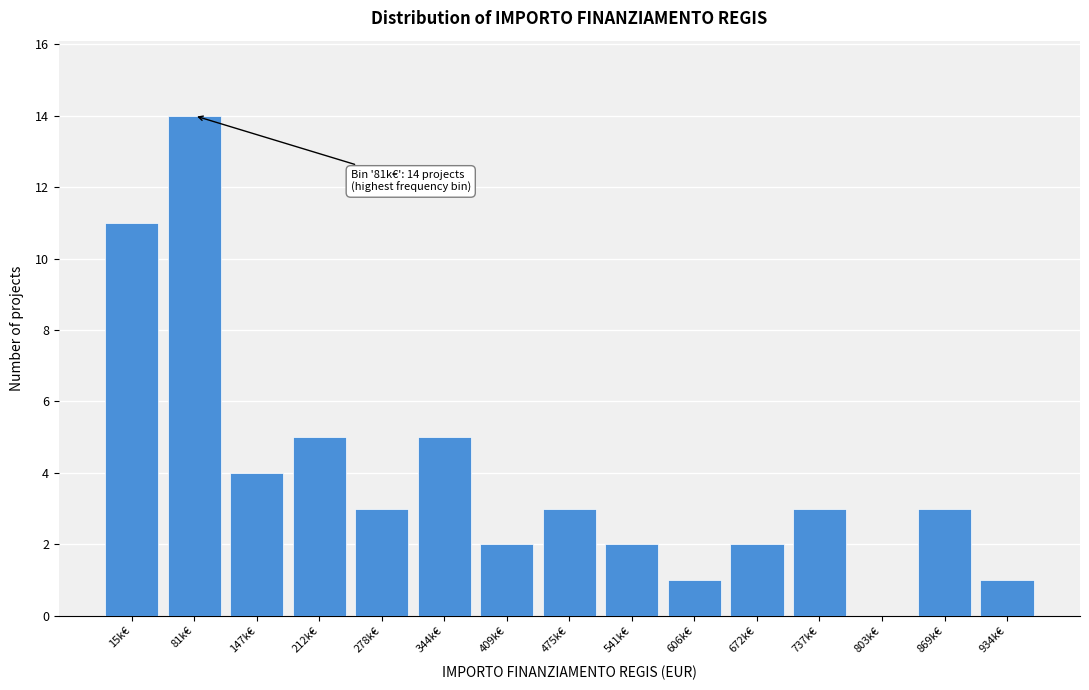

Reading right to left, what are all the values shown in this chart?

934k€=1	869k€=3	803k€=0	737k€=3	672k€=2	606k€=1	541k€=2	475k€=3	409k€=2	344k€=5	278k€=3	212k€=5	147k€=4	81k€=14	15k€=11